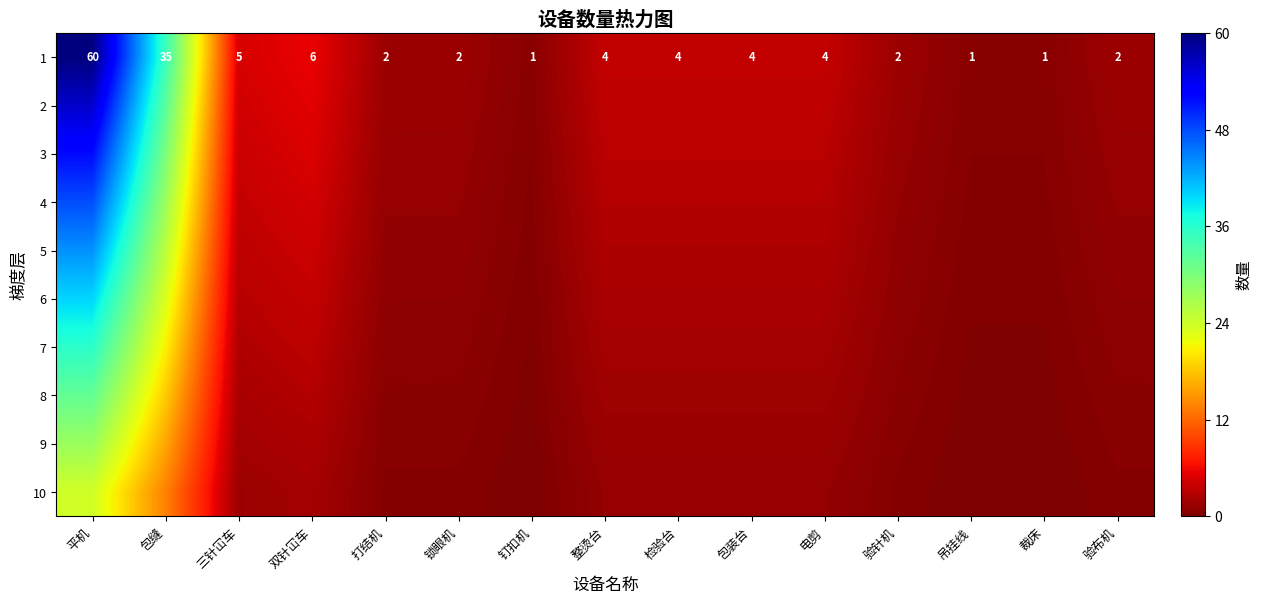

The value of 5 at 平机 is 44.0. True or false?

True